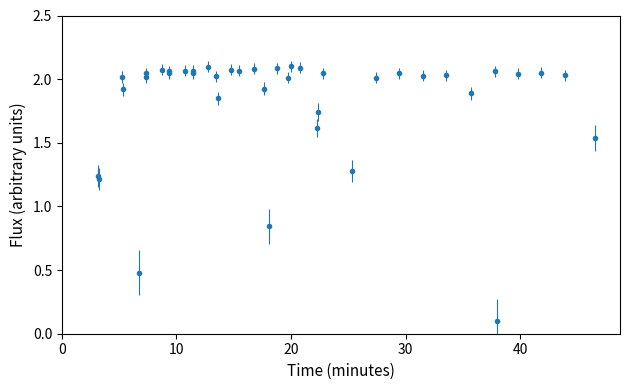

What is the difference between the maximum and second lowest values?

1.6